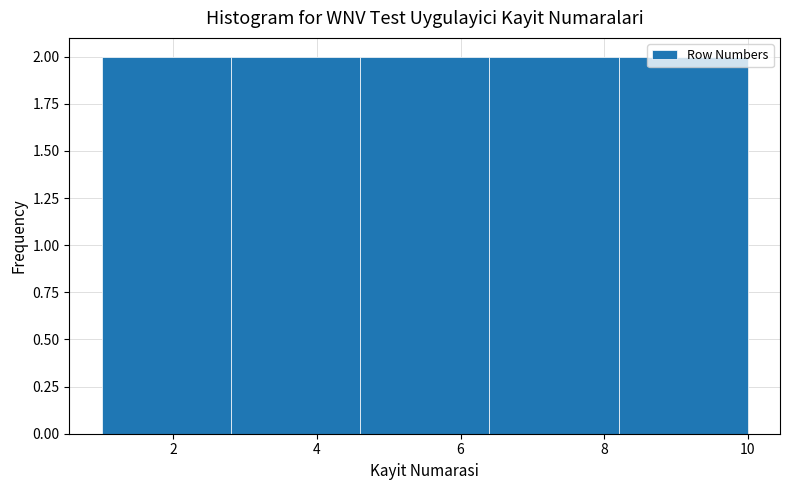

Reading left to right, transcribe this chart: for each bar, give the range it covers on the x-axis and its height. The values are not printed on the chart, so give them approximately, as read against the axis.

1.0 to 2.8: 2
2.8 to 4.6: 2
4.6 to 6.4: 2
6.4 to 8.2: 2
8.2 to 10.0: 2